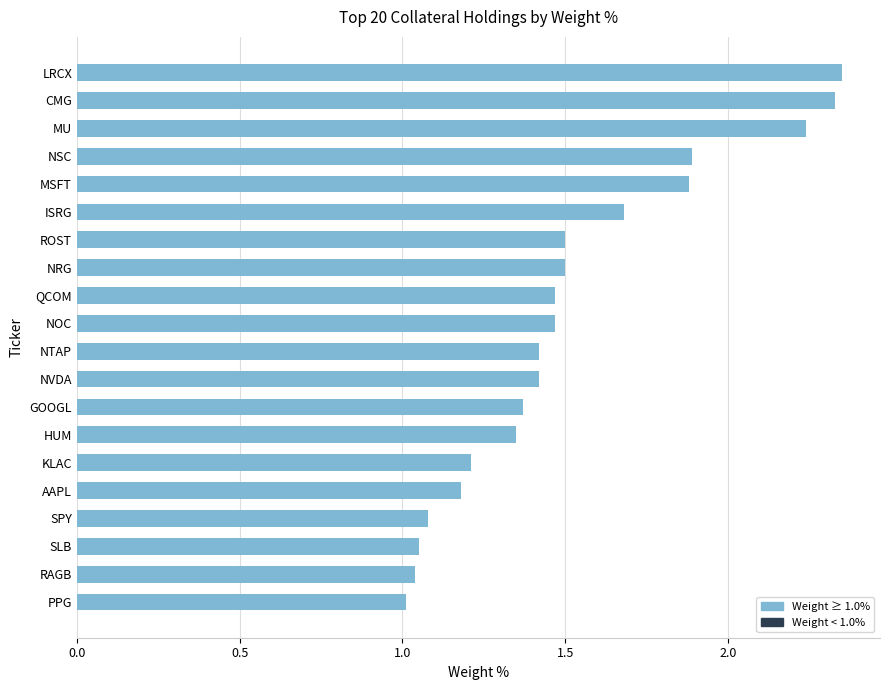

What is the sum of all values?

30.4